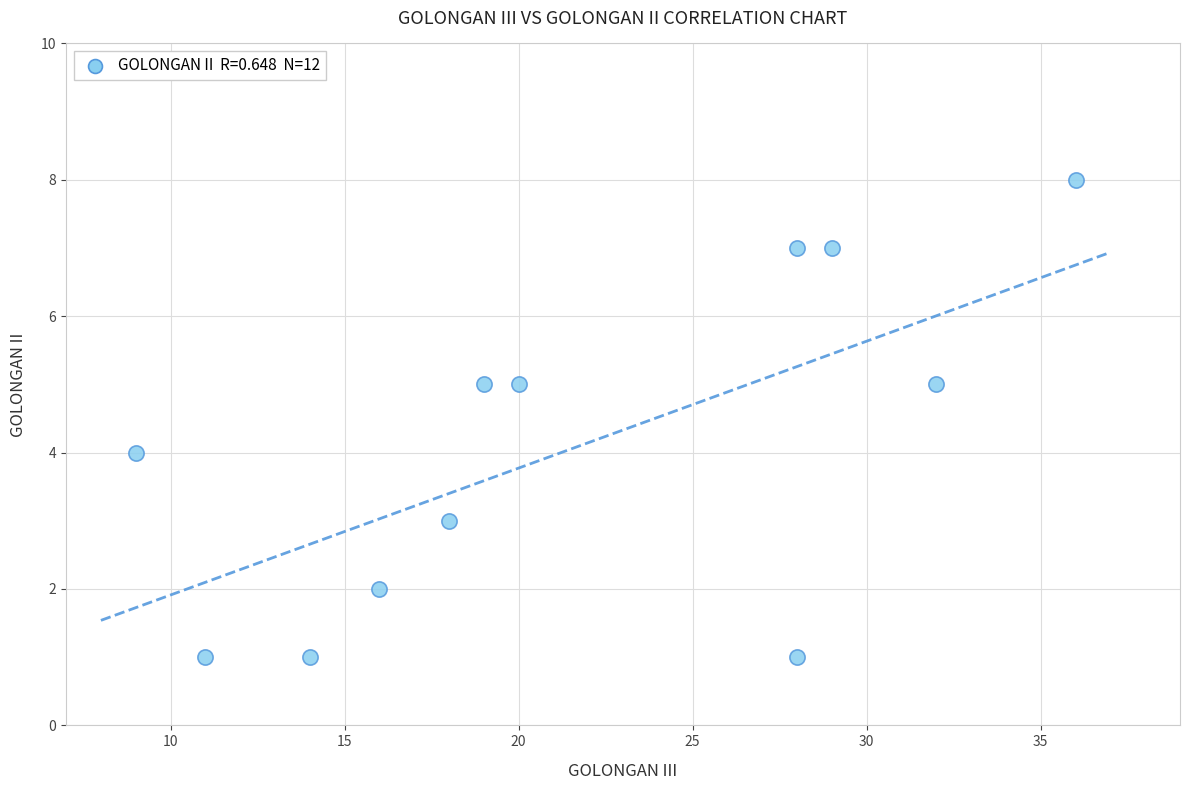

What is the average X value?

22